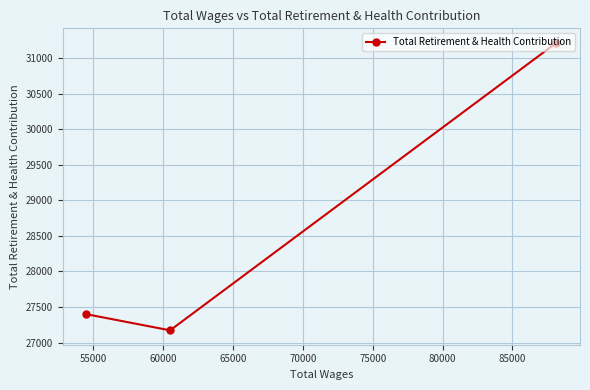

What is the maximum value shown in the chart?

31214